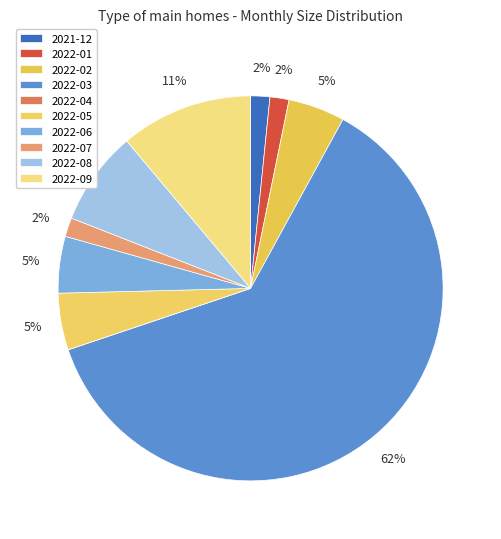

What percentage do 2022-09 and 2022-01 together represent?

12.7%